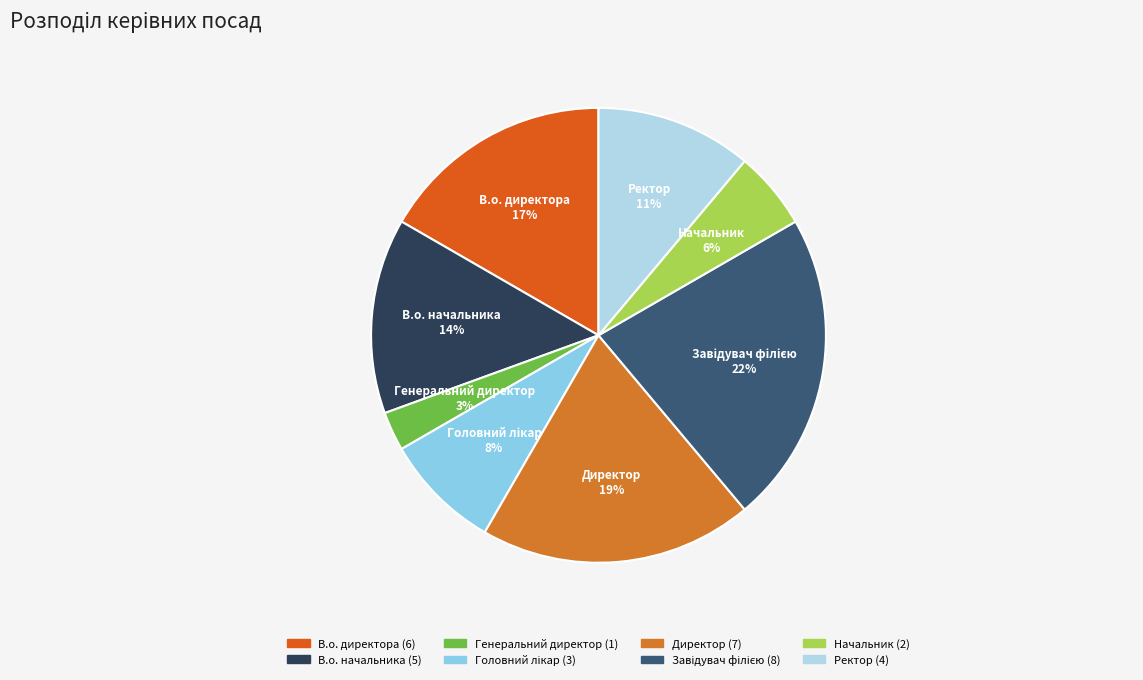

Between Директор and Генеральний директор, which is larger?

Директор